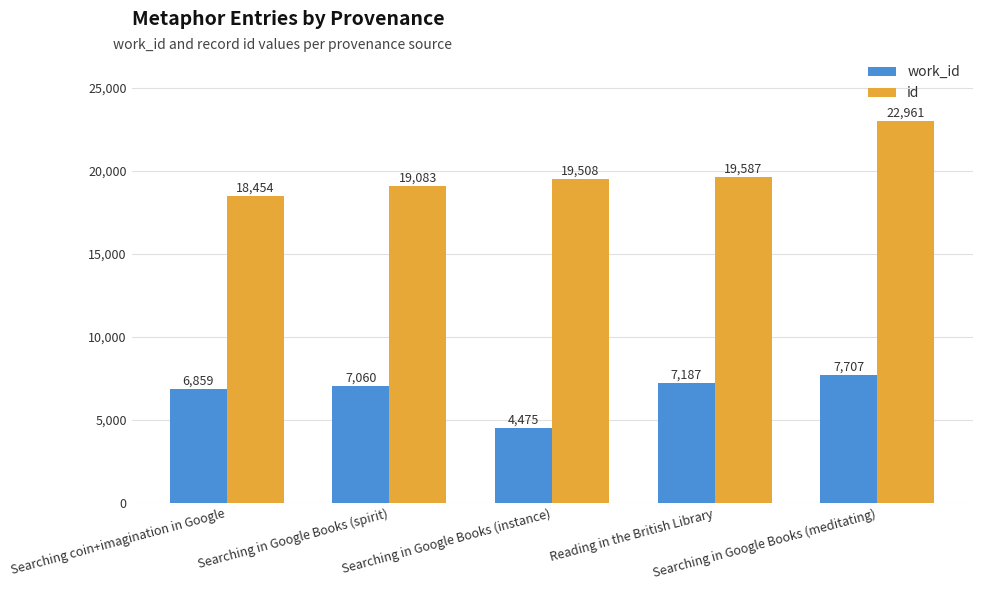

What is the smallest value displayed?

4475